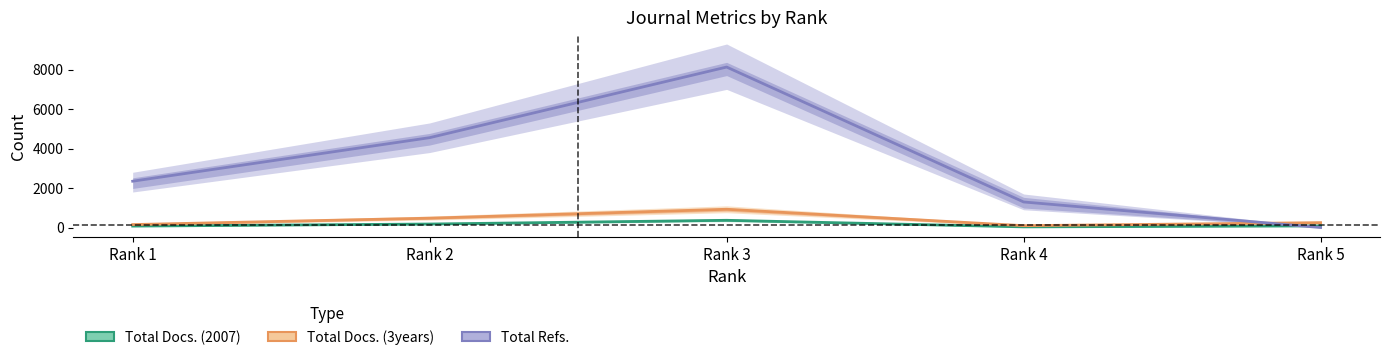

Is the value of Total Docs. (2007) at Rank 2 greater than the value of Total Refs. at Rank 4?

No